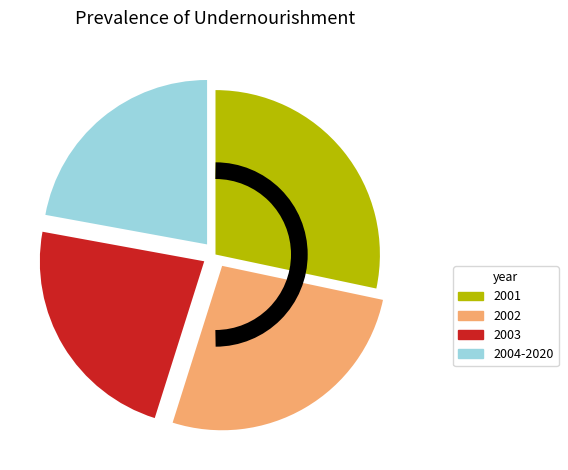

Approximately how many times larger is the value at 2004-2020 compared to 2003?

1.0